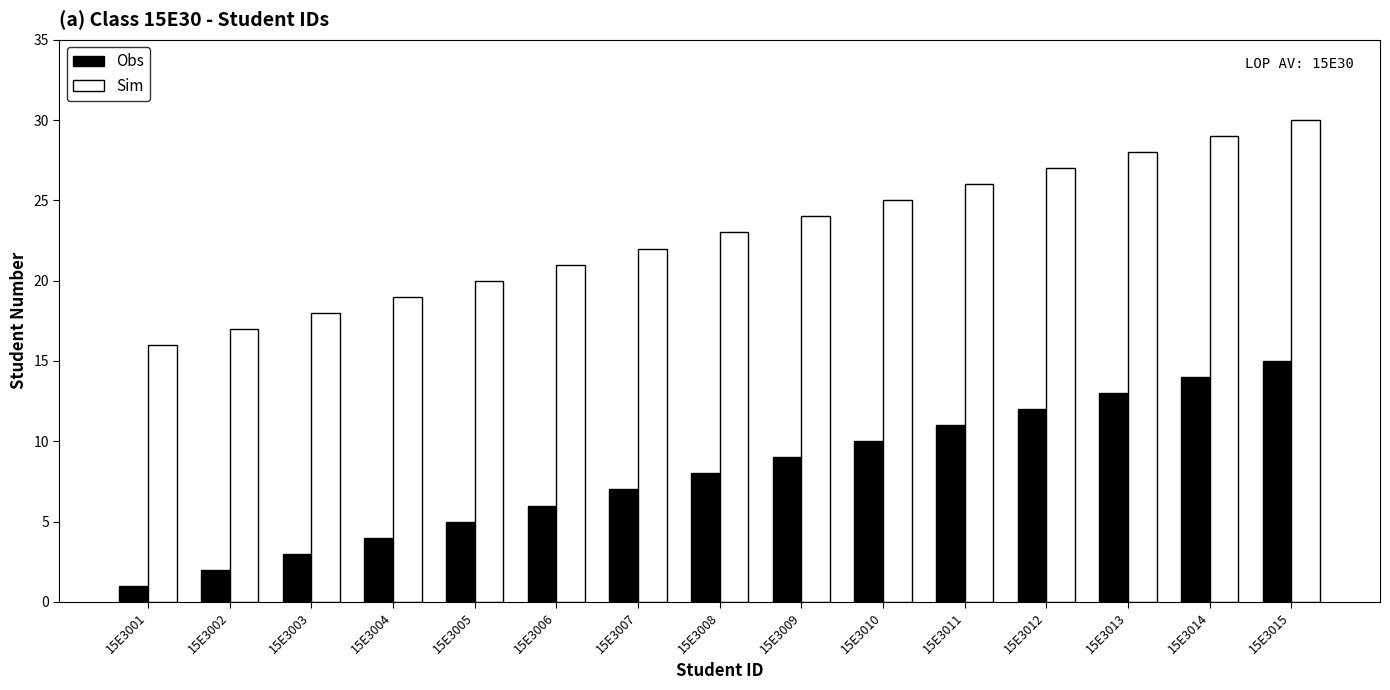

List the series in order of their overall mean, highest first.

Sim, Obs